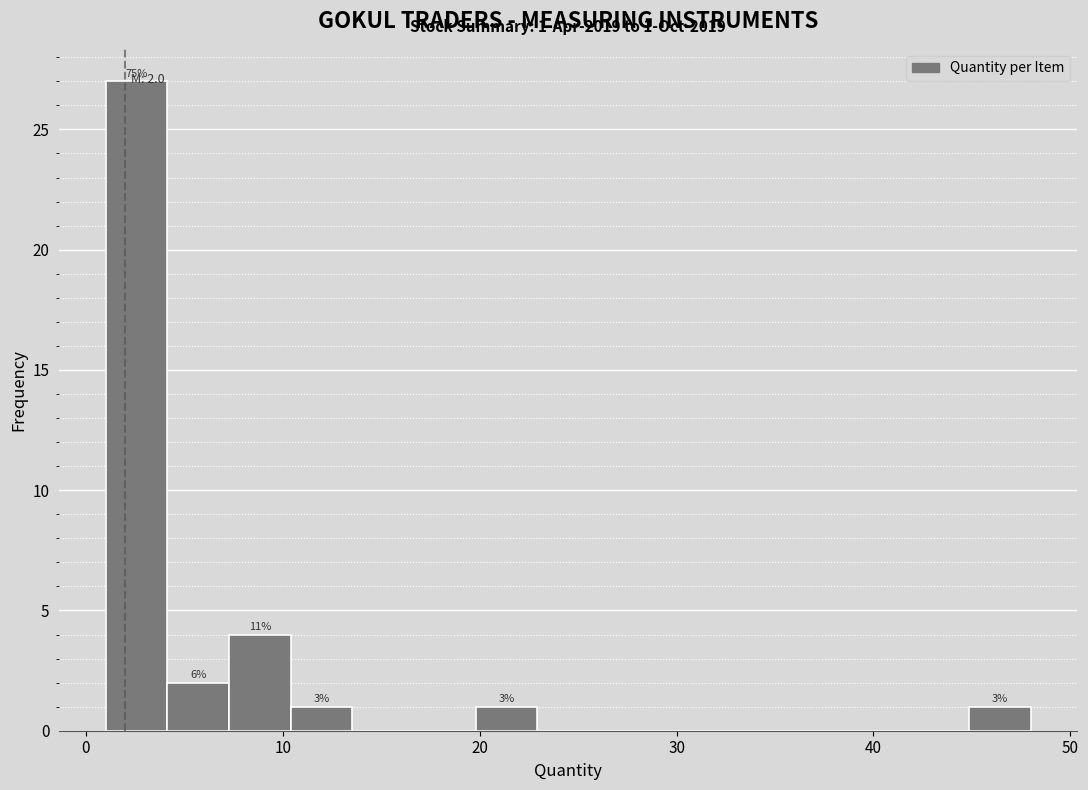

Around what value on the x-axis is the tallest bar? Give the approximate position of its centre, as read against the axis.

3